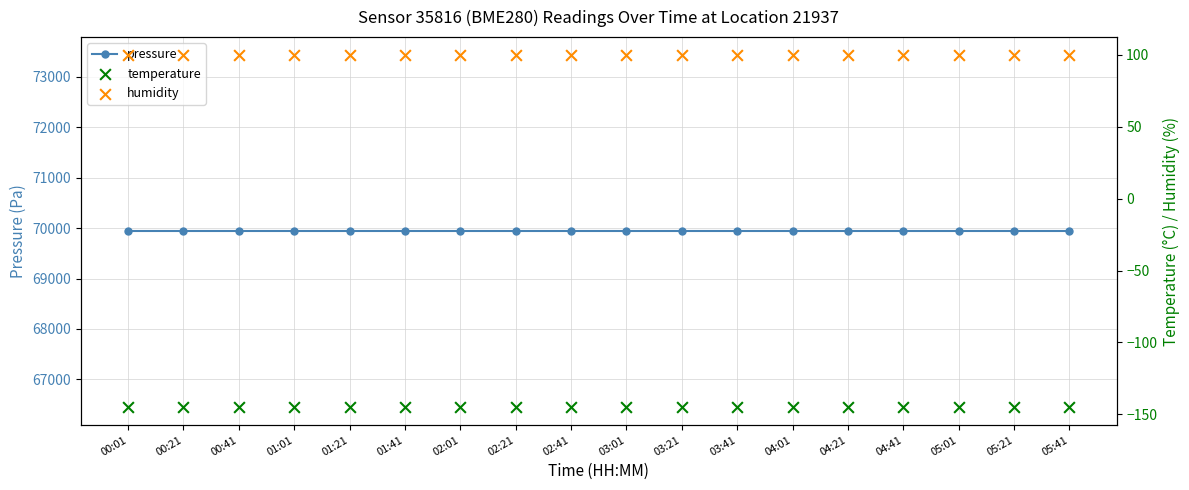

At how many categories does at least one series exceed 55249?

18